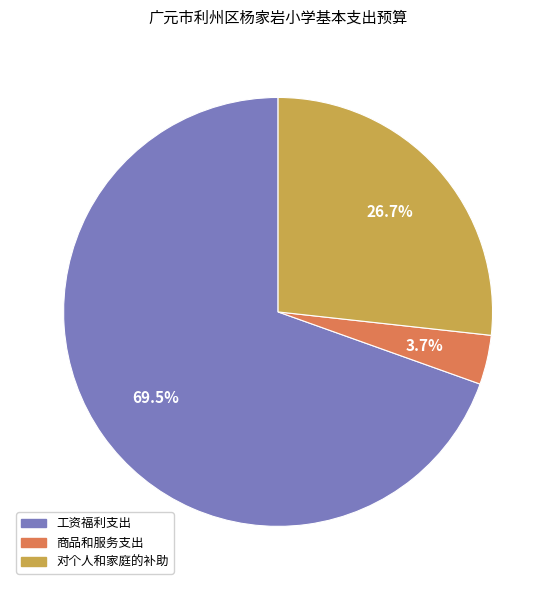

How many slices are in this pie chart?

3